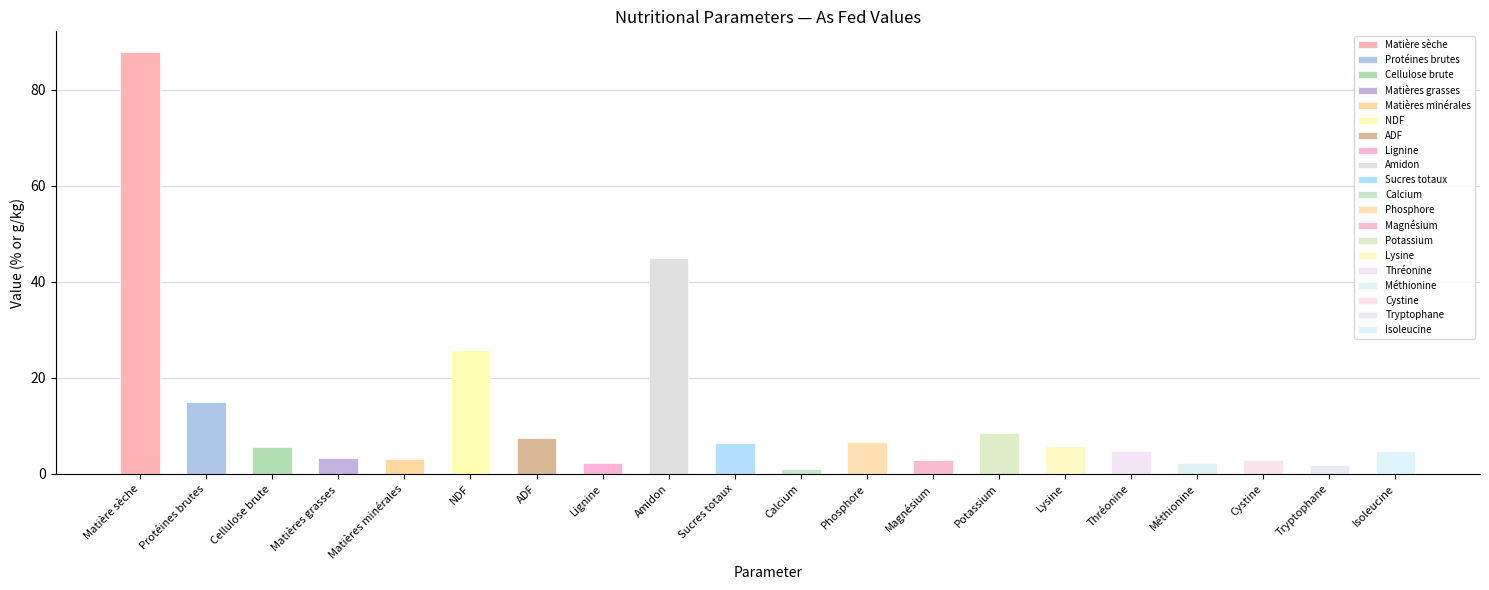

The chart shows a value of 6.7 at Thréonine. True or false?

False